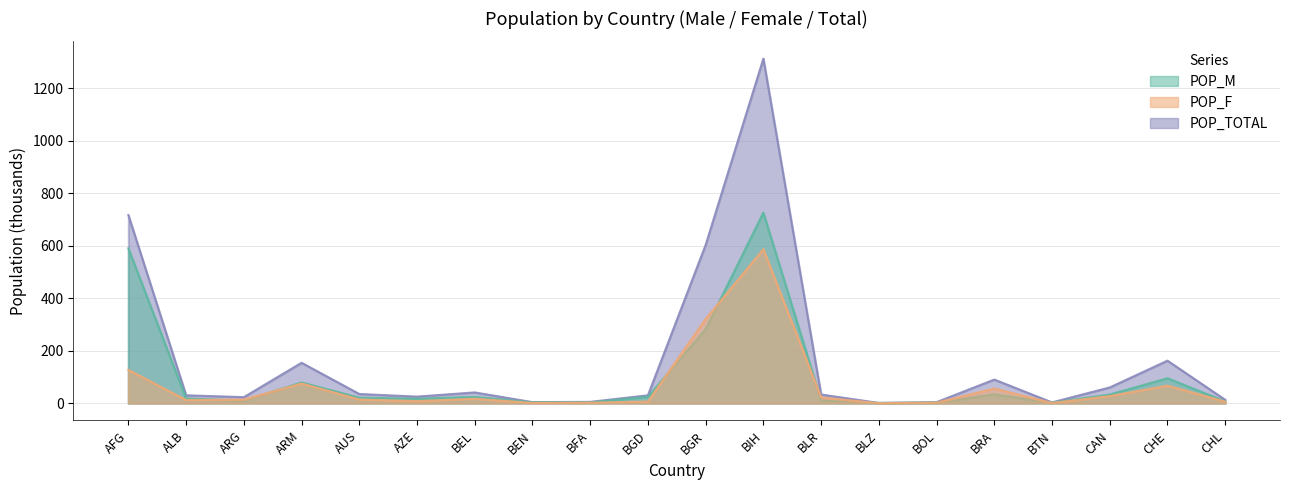

True or false: POP_TOTAL has more than 1 interior local peaks.

True